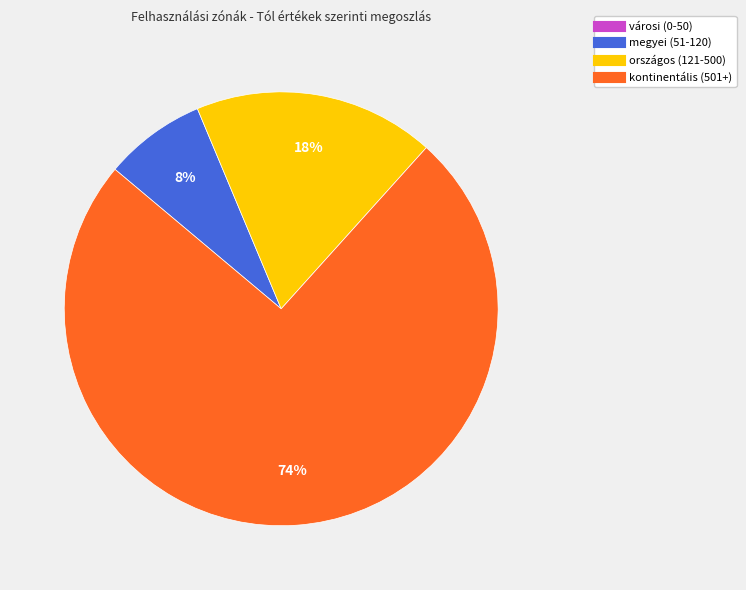

Combined, do országos (121-500) and megyei (51-120) account for over 50%?

No